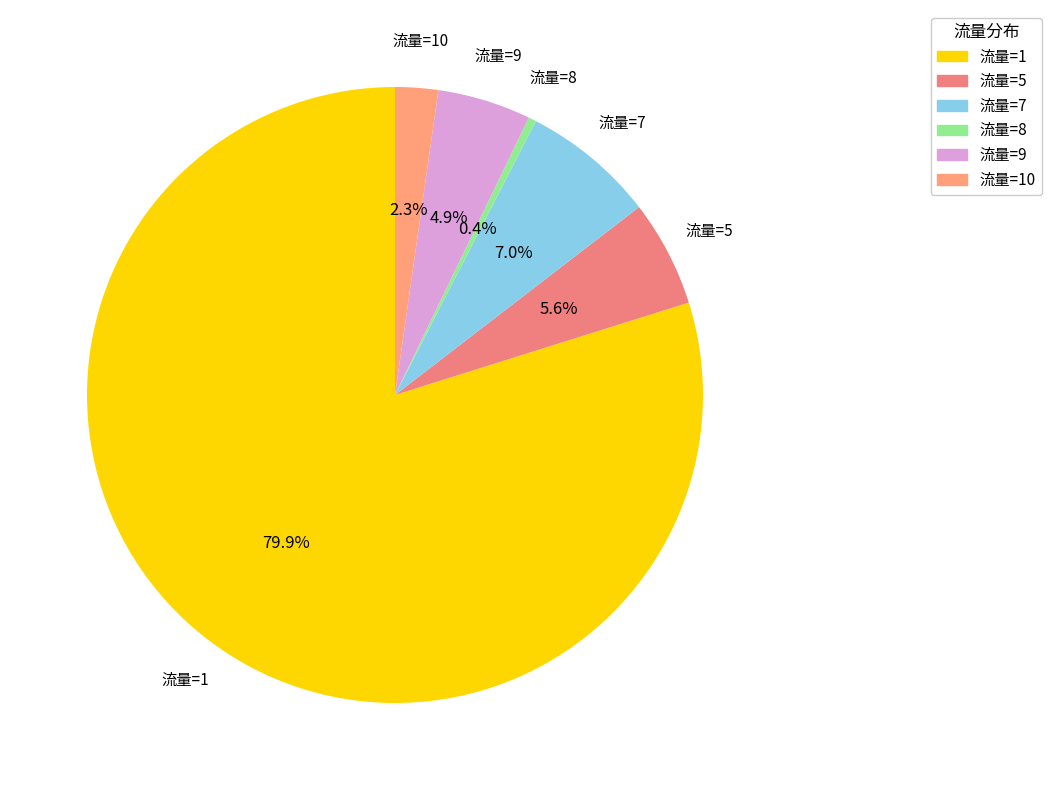

Count the number of slices in the pie.

6